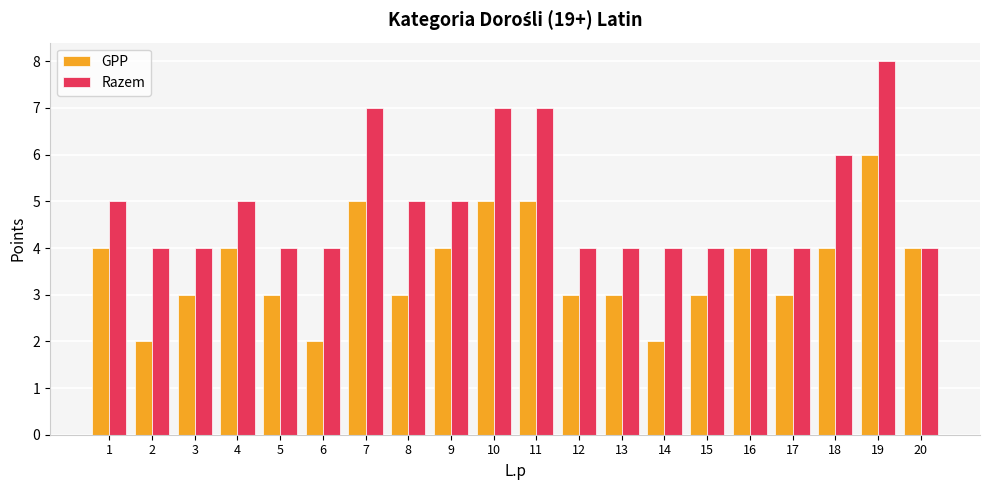

Are the bars horizontal?

No